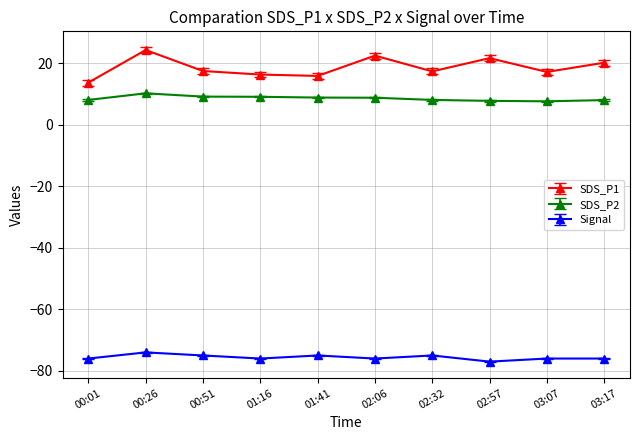

What is the spread (max minus min) of values at 02:57?

98.6